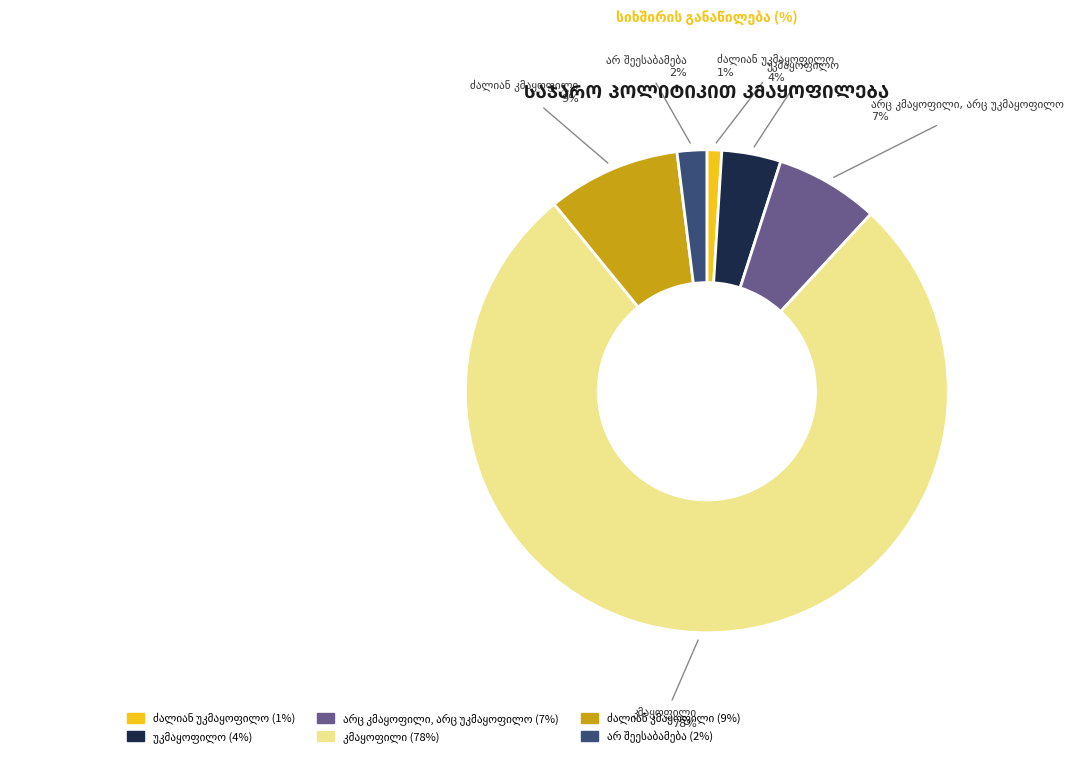

What is the change in value from უკმაყოფილო to არც კმაყოფილი, არც უკმაყოფილო?

+3